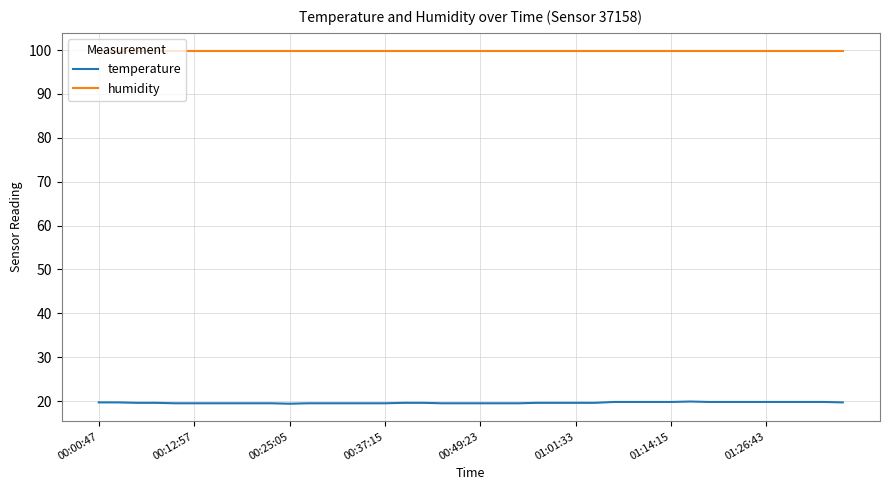

Which series has the largest total across all categories?

humidity